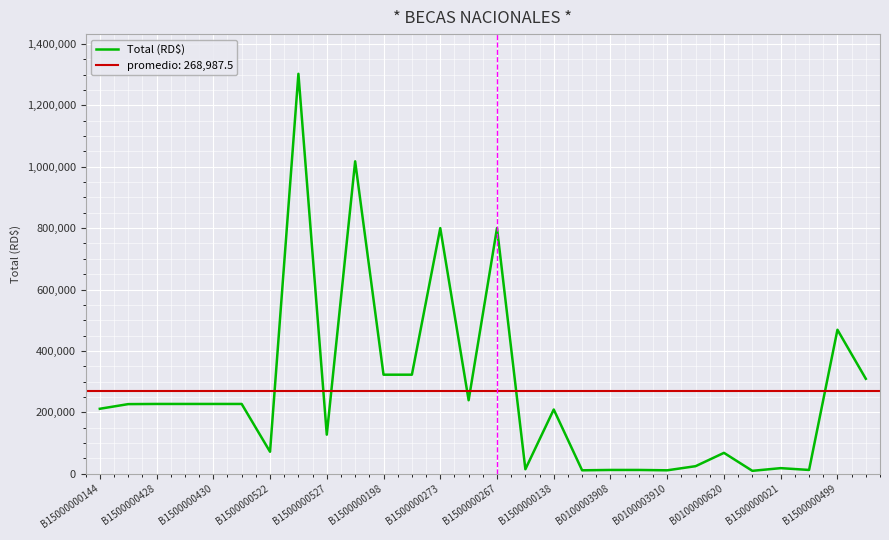

How many interior local valleys (lower than both neighbors) does the data have?

8